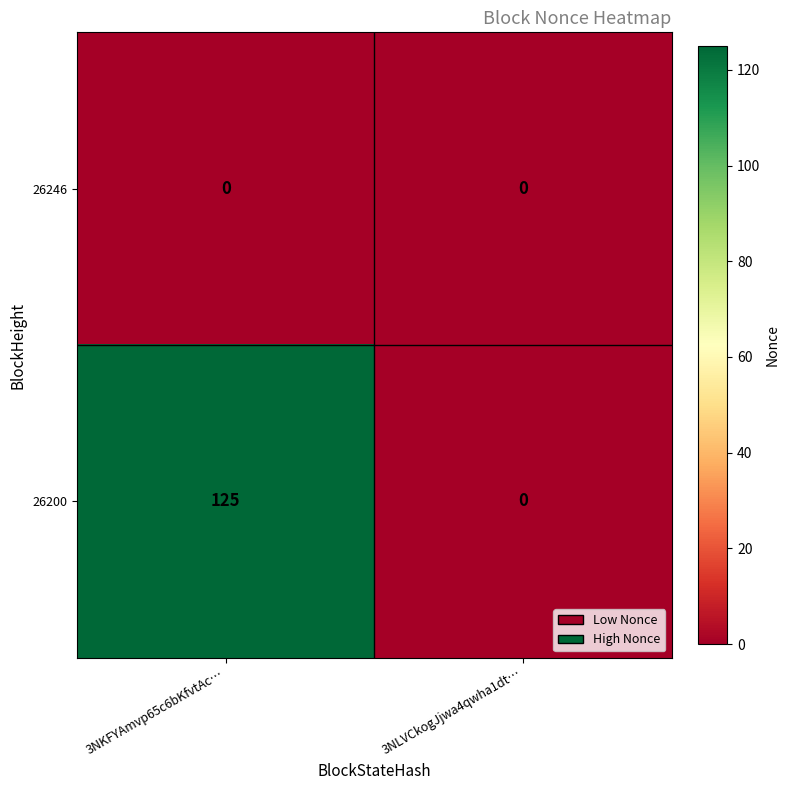

How many distinct data groups are displayed?

2